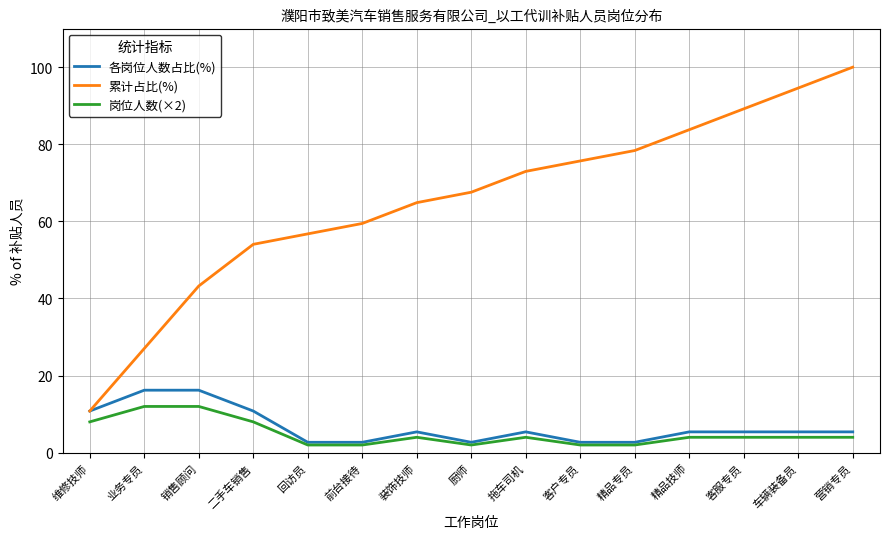

Which series has the largest total across all categories?

累计占比(%)